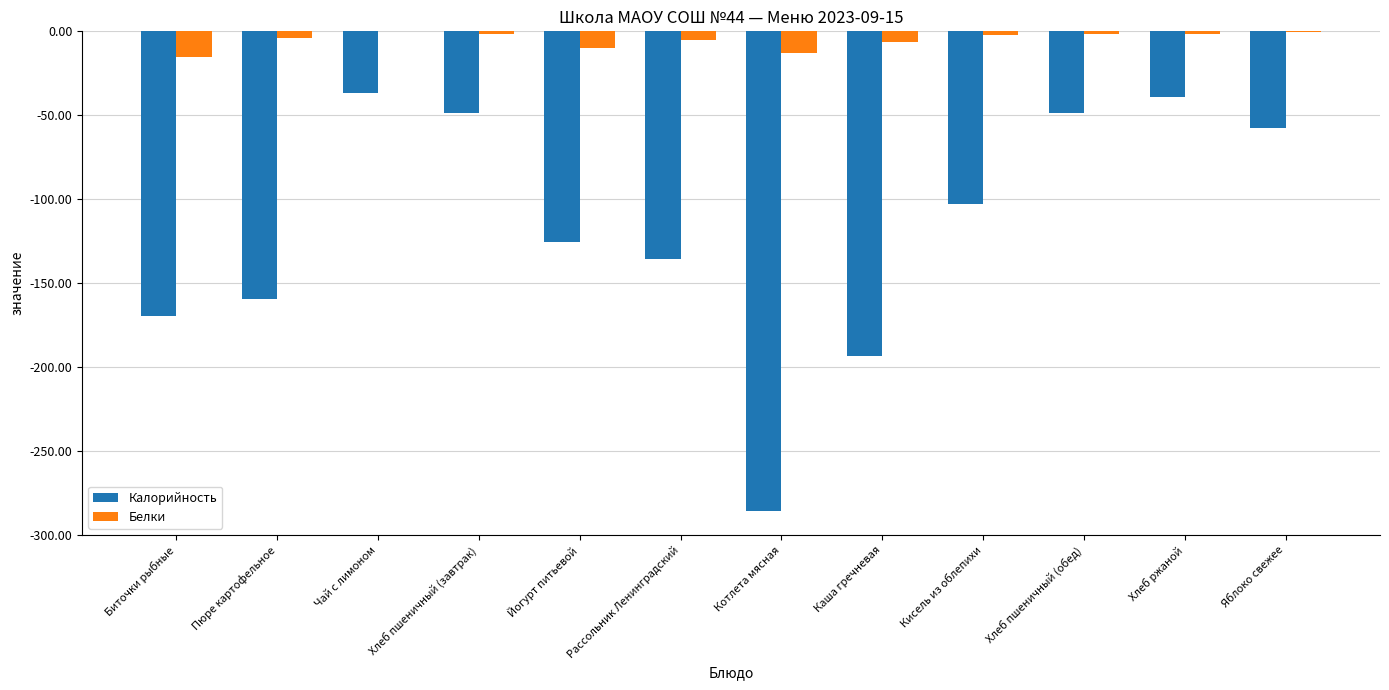

Is the value of Белки at Пюре картофельное greater than the value of Калорийность at Котлета мясная?

Yes